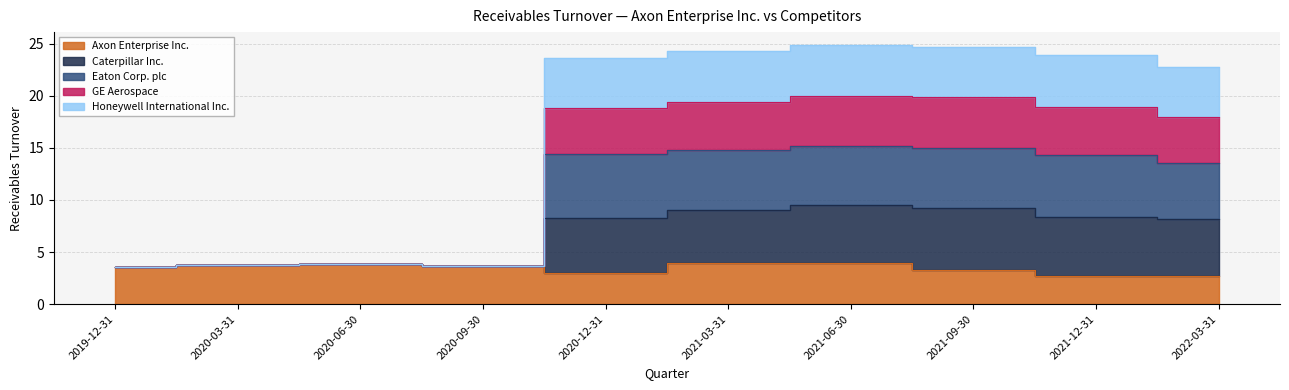

Between 2021-03-31 and 2021-06-30, which series saw the biggest shift?

Caterpillar Inc.